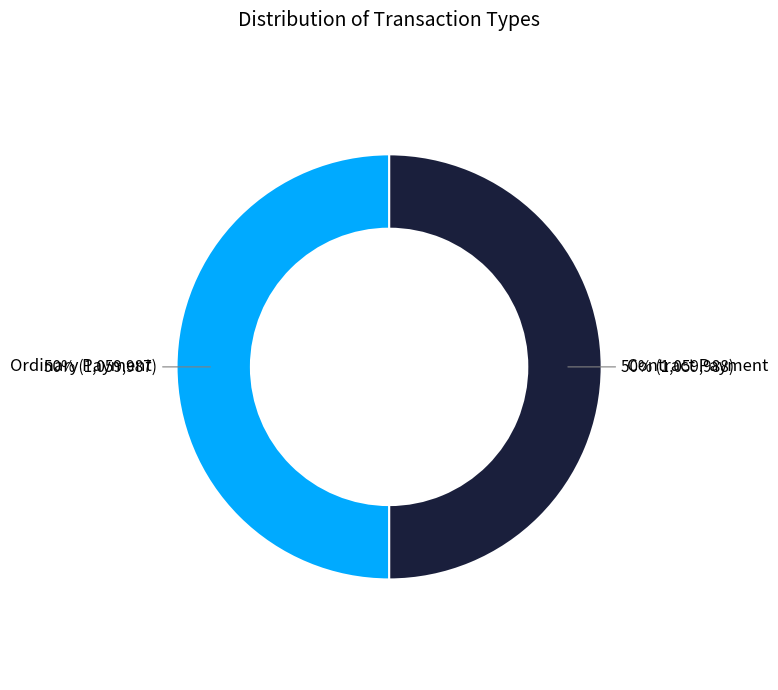

What is the ratio of the value at Contract Payment to the value at Ordinary Payment?

1.0